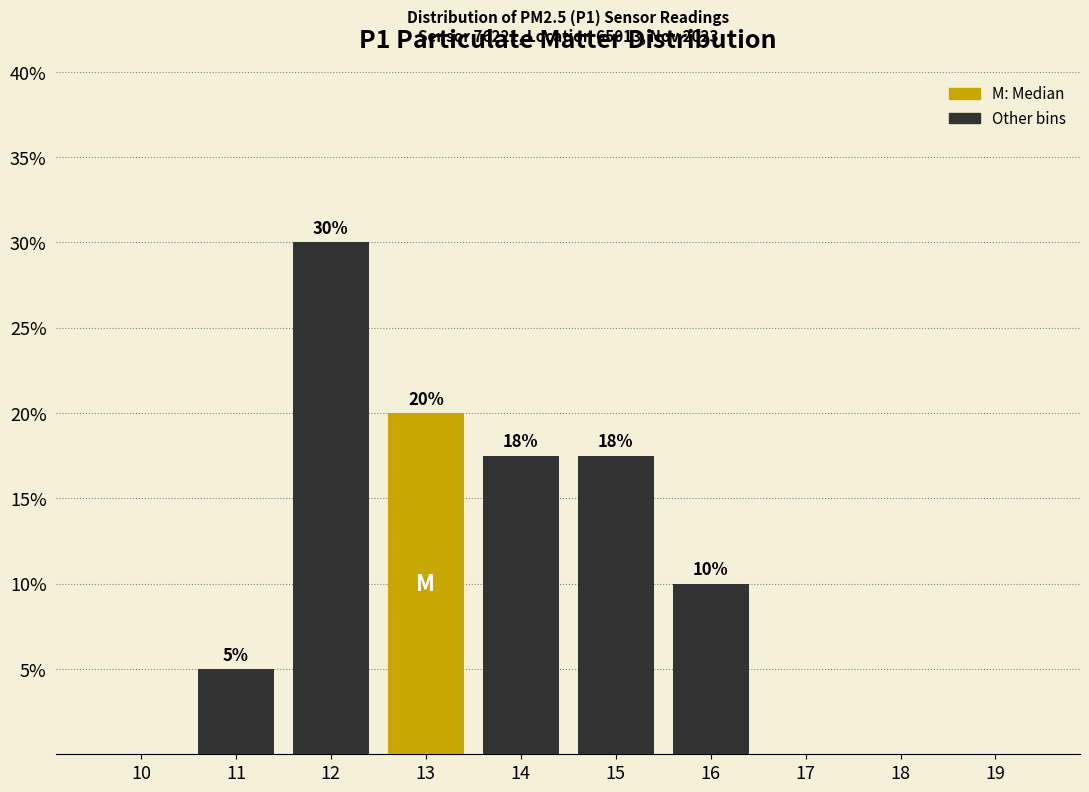

Which category has the highest value across all series?

12